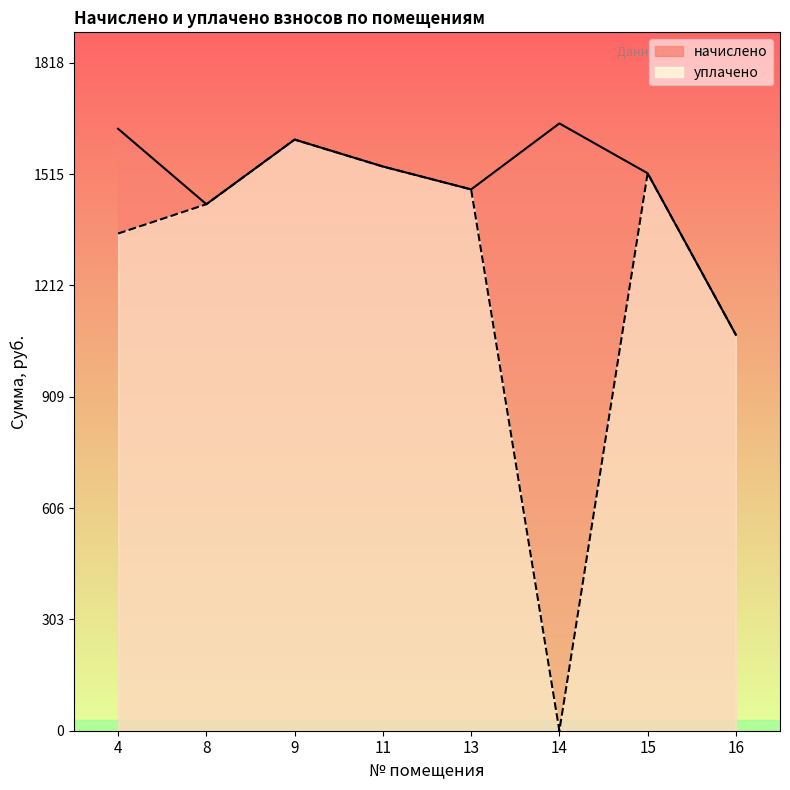

What are all the series names shown in the legend?

начислено, уплачено